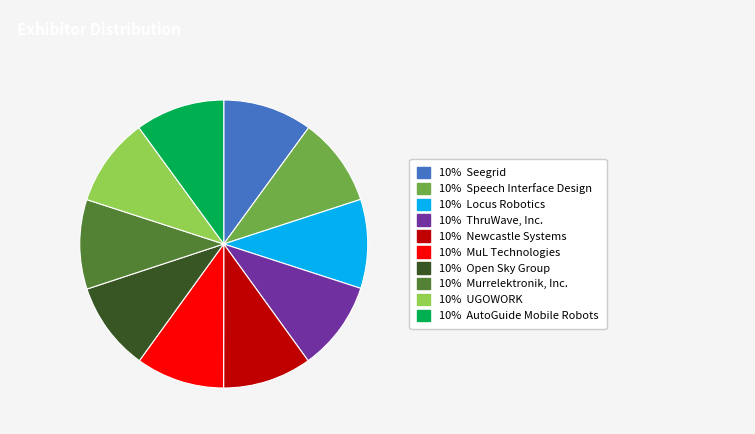

Does any single category account for the majority?

No